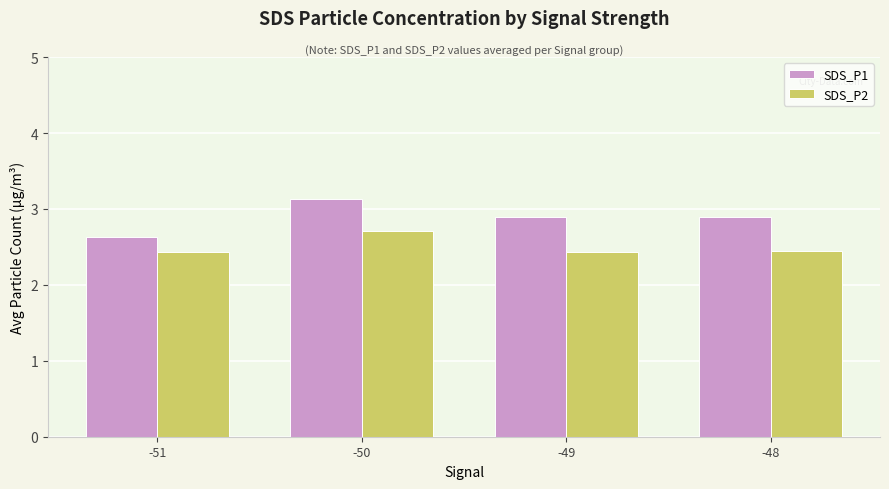

List the series in order of their overall mean, lowest first.

SDS_P2, SDS_P1